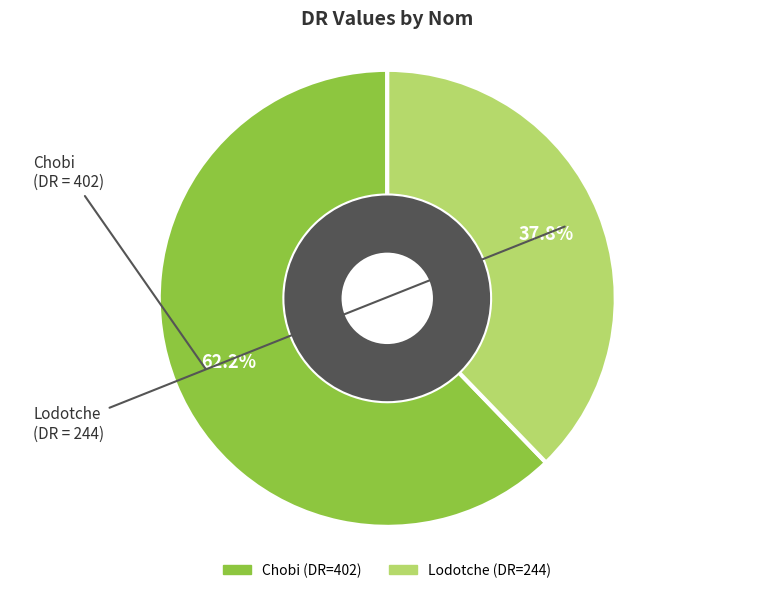

Which slice represents more than half of the pie?

Chobi